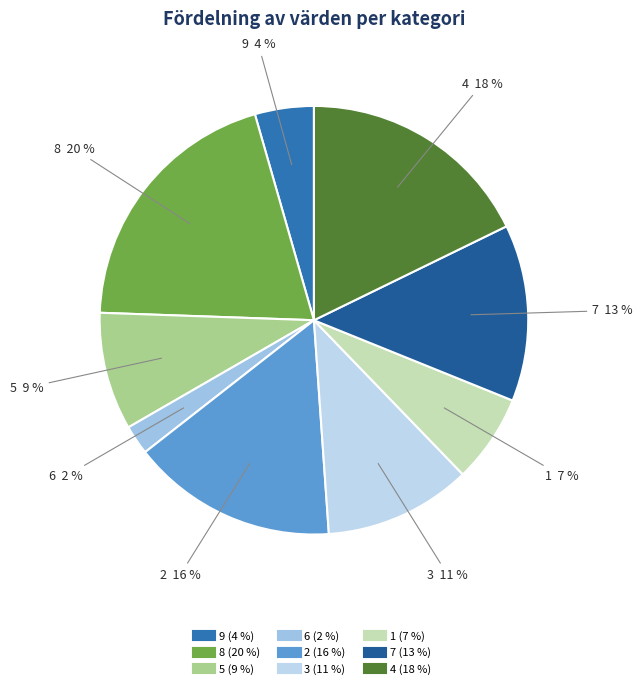

True or false: 6 accounts for 15% of the total.

False